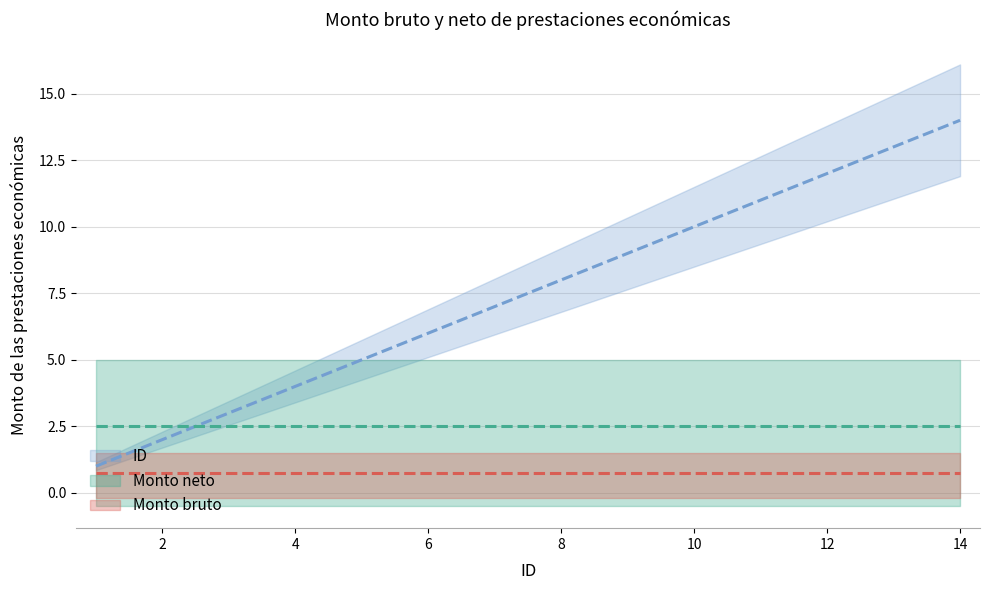

Is this an area chart (filled region under the line)?

No